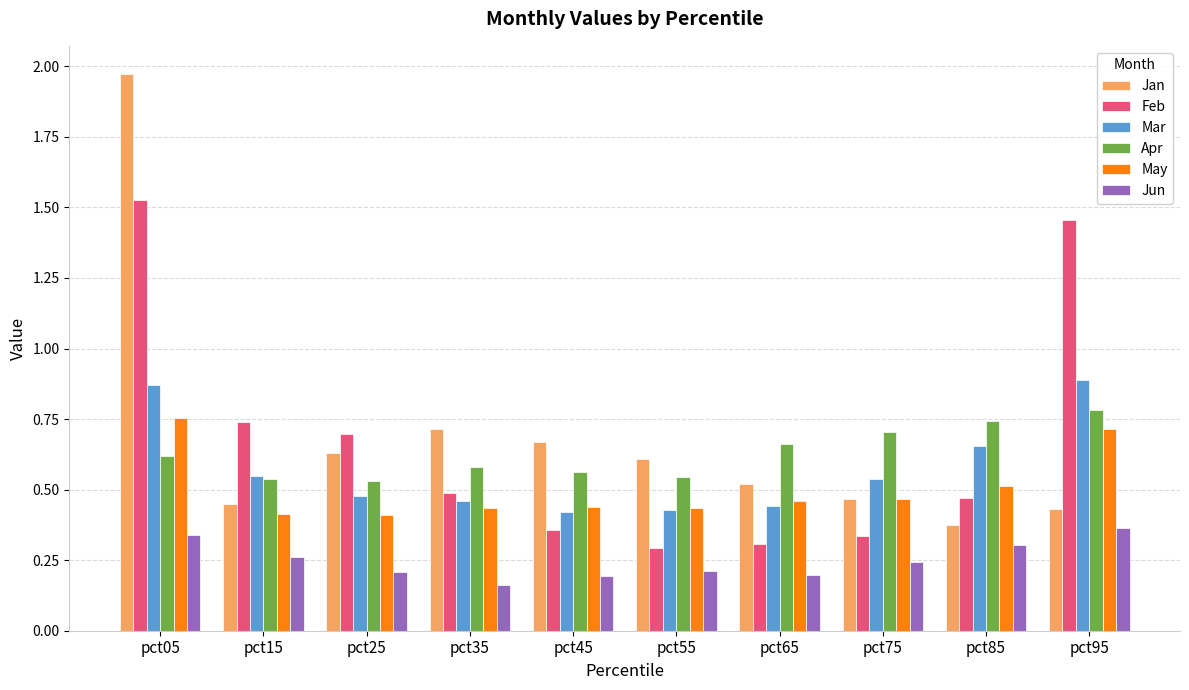

At which category does the chart reach its peak across all series?

pct05